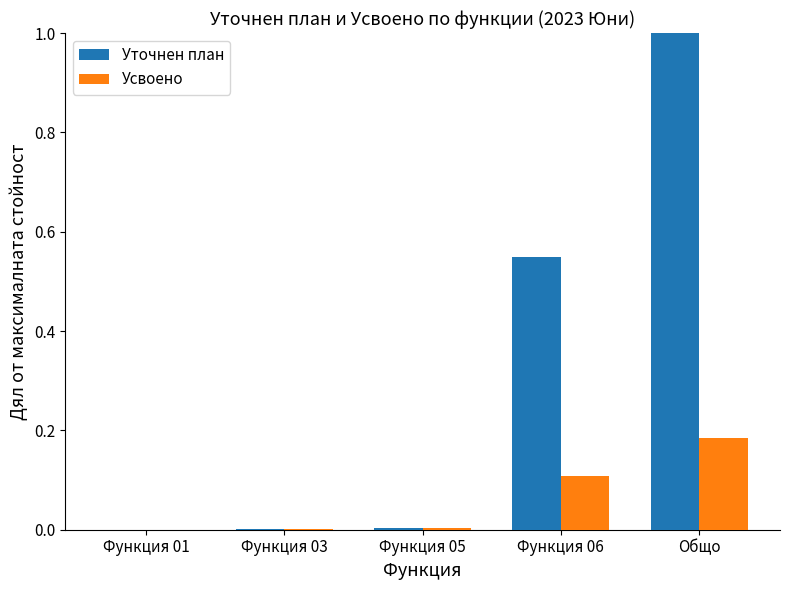

What are all the series names shown in the legend?

Уточнен план, Усвоено